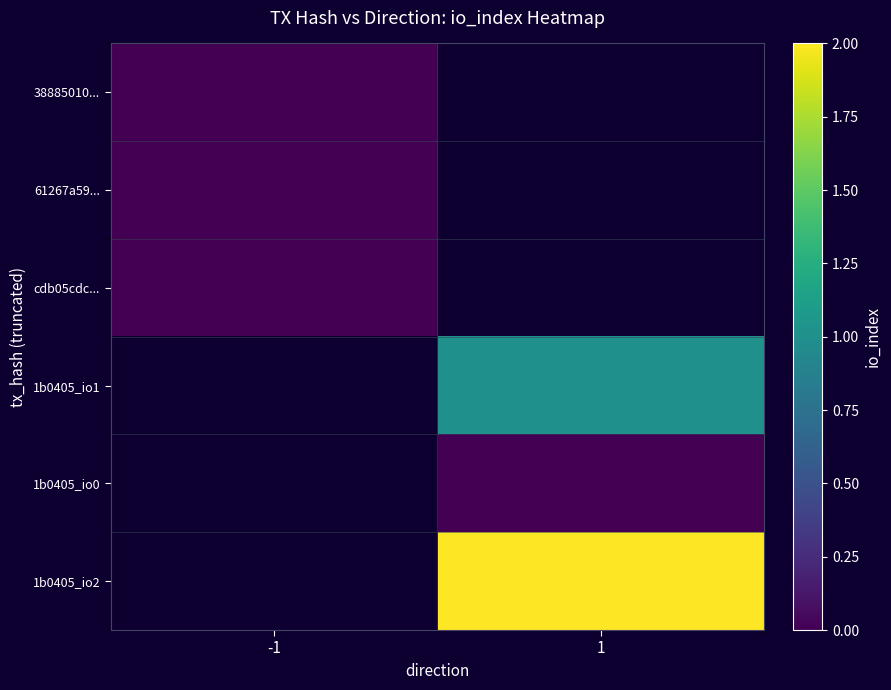

At how many categories does at least one series exceed 0?

1